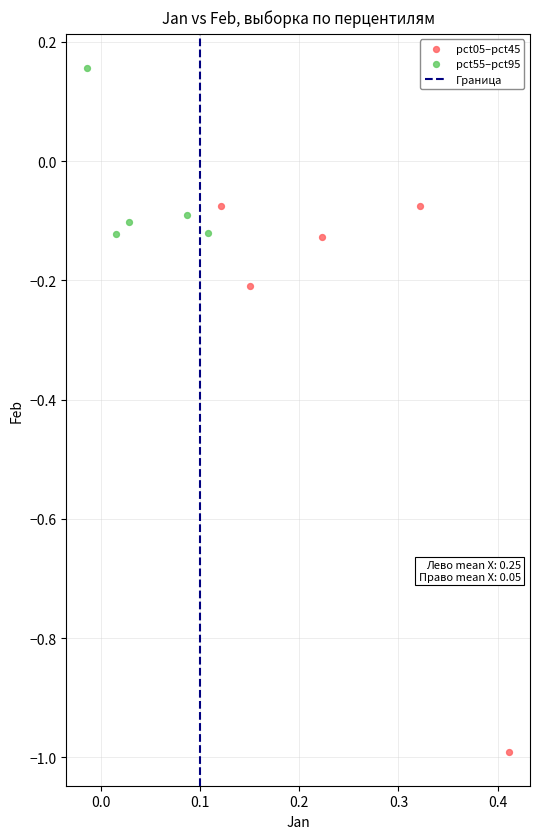

Which series contains the lowest Y value?

pct05–pct45